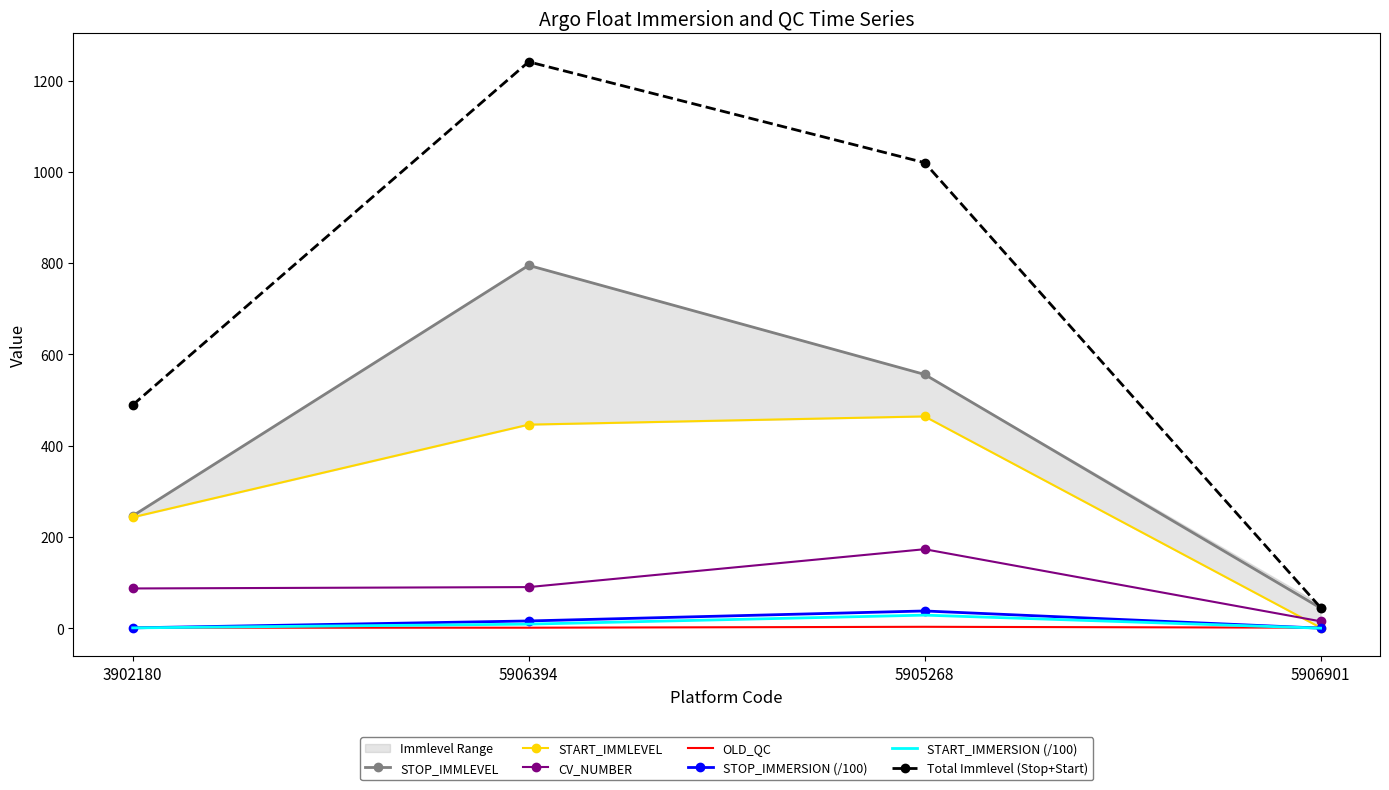

Is the value of STOP_IMMERSION at 5905268 greater than the value of START_IMMERSION at 3902180?

Yes